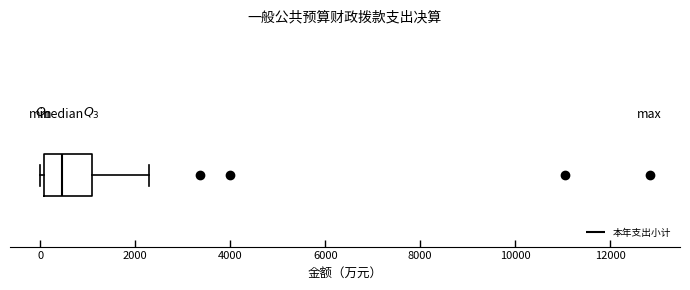

Transcribe this box plot: give where the median line is, the range the box spans, and where the two whiskers end, as read against the x-axis. The values are not printed on the chart, so give them approximately, as read against the axis.

median 400, box 0 to 1000, whiskers 0 (just left of the box's left edge) to 2200